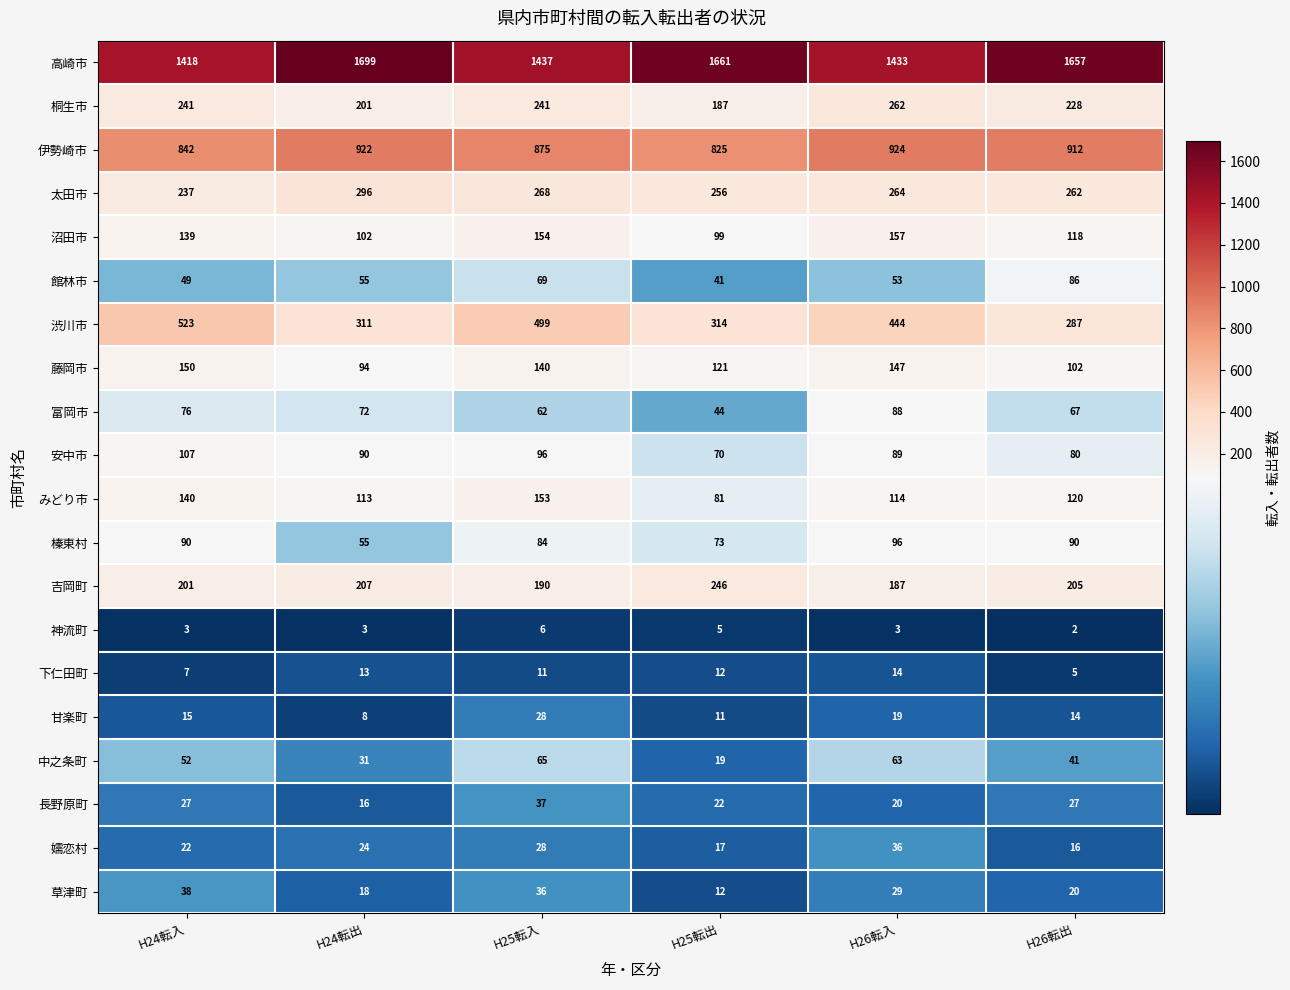

At H26転入, list the series in order from smallest to largest.

神流町, 下仁田町, 甘楽町, 長野原町, 草津町, 嬬恋村, 館林市, 中之条町, 富岡市, 安中市, 榛東村, みどり市, 藤岡市, 沼田市, 吉岡町, 桐生市, 太田市, 渋川市, 伊勢崎市, 高崎市